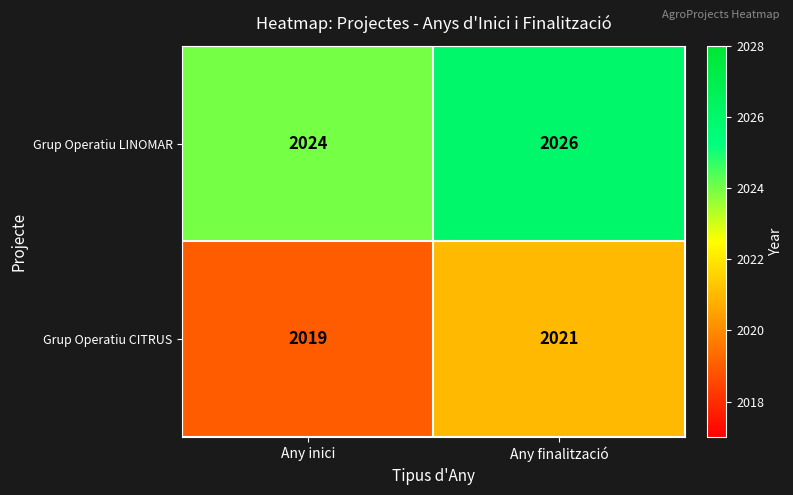

What is the difference between the highest and lowest values at Any finalització?

5